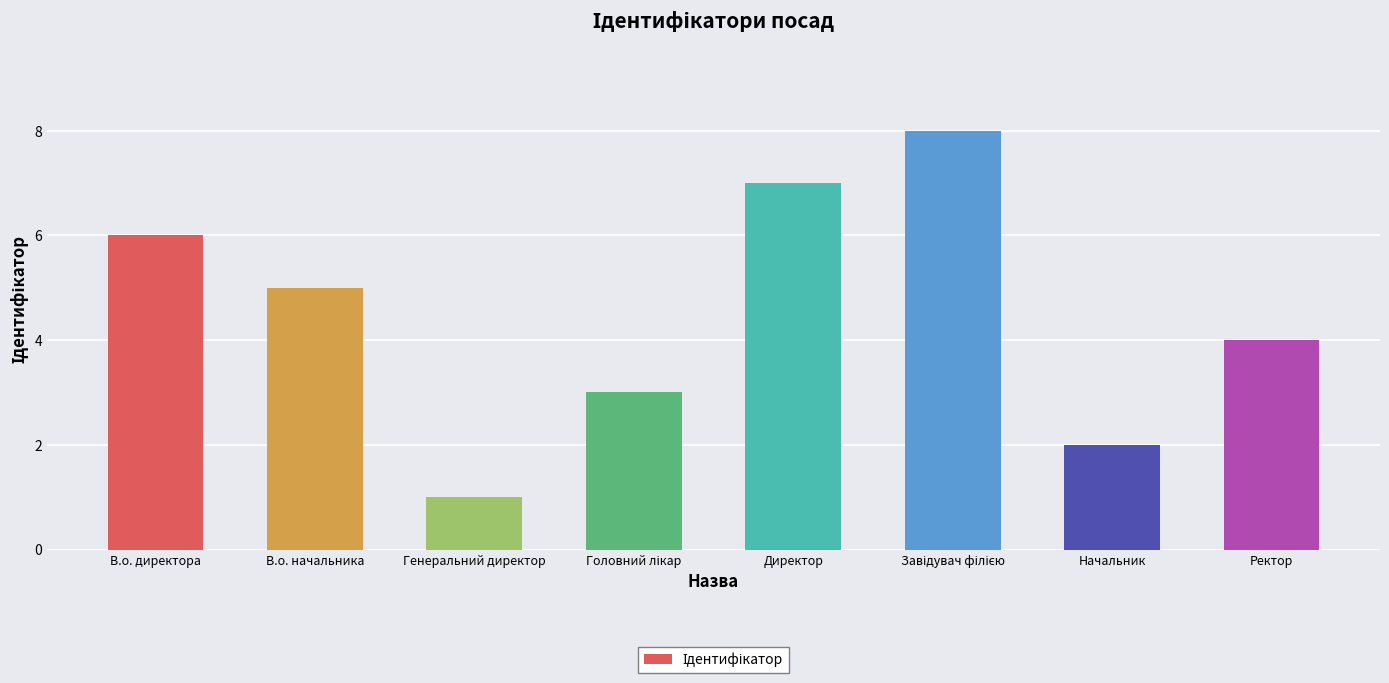

What is the value of the 3rd bar from the left?

1